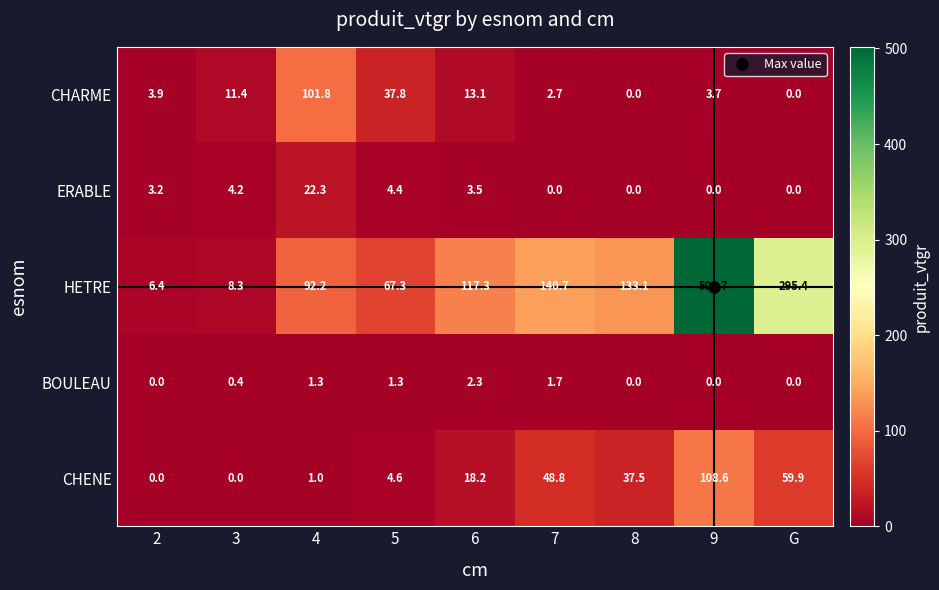

How many categories are shown in the chart?

9